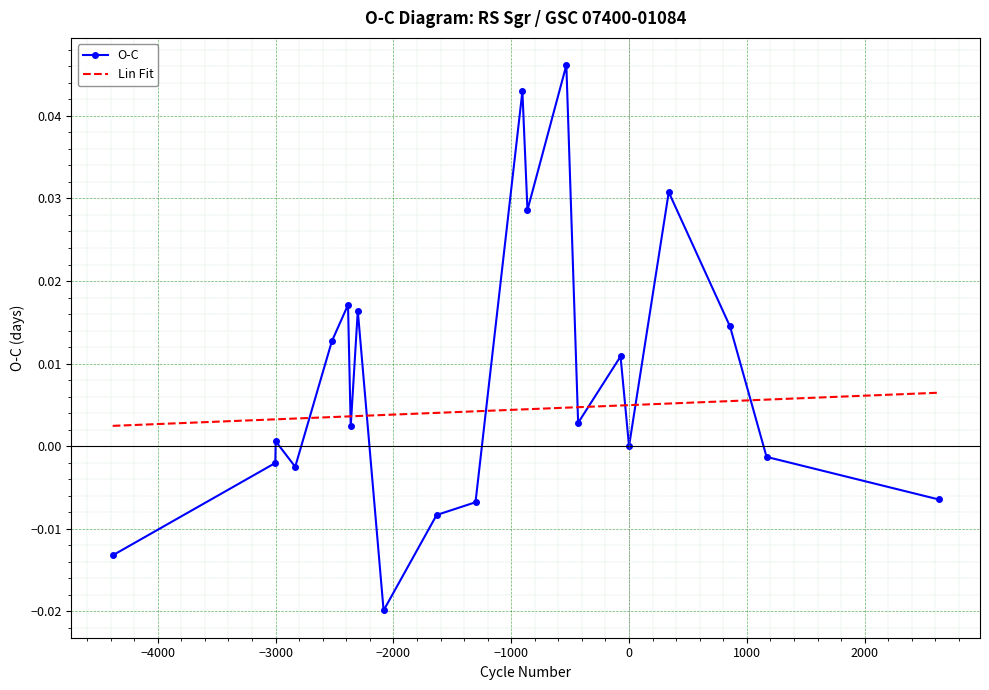

What are all the series names shown in the legend?

O-C, Lin Fit